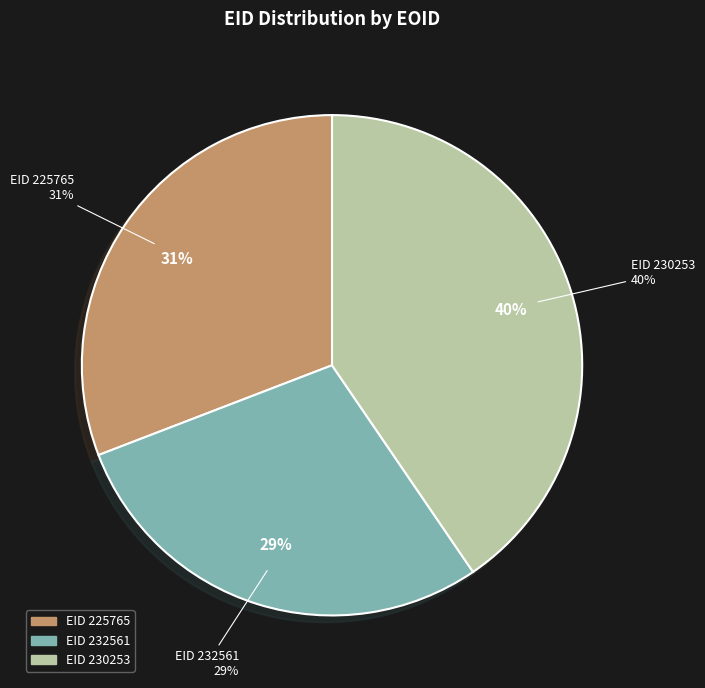

What portion of the pie excludes 225765?

69.2%